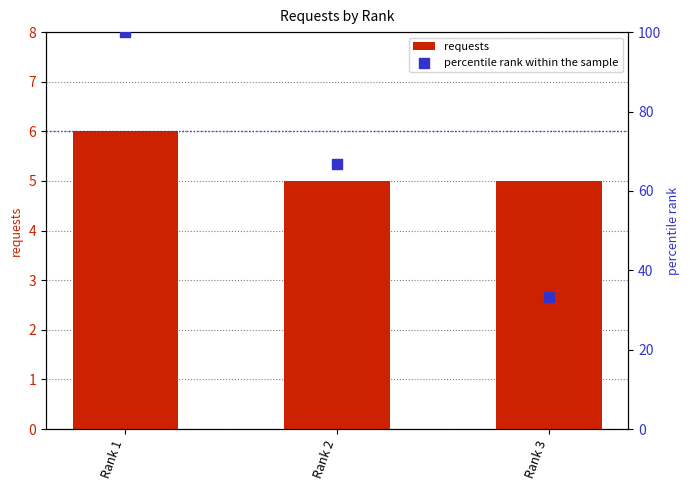

What is the total value across all series at Rank 1?

106.0